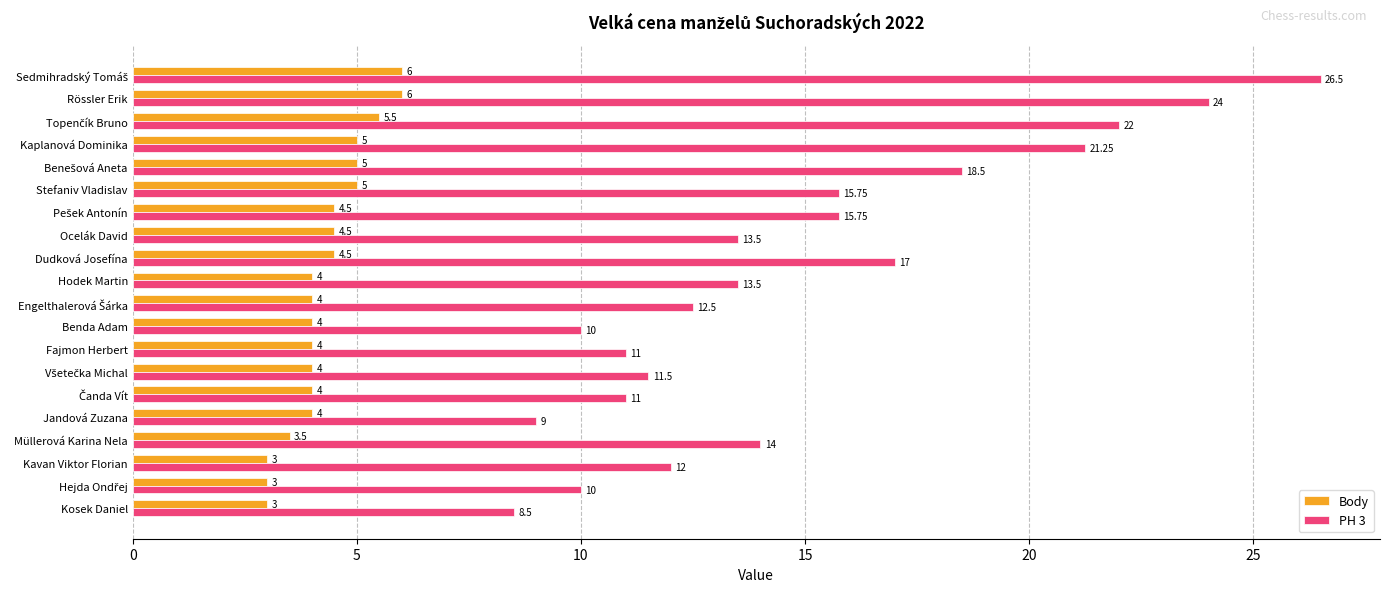

How many distinct data groups are displayed?

2